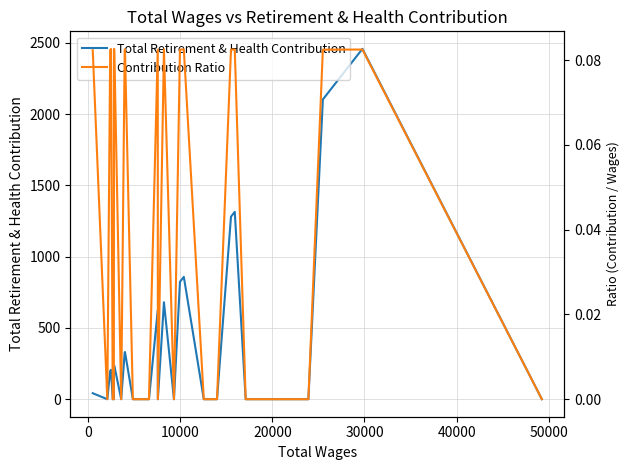

In Total Retirement & Health Contribution, how many points are lower than both neighbors (excluding endpoints)?

4